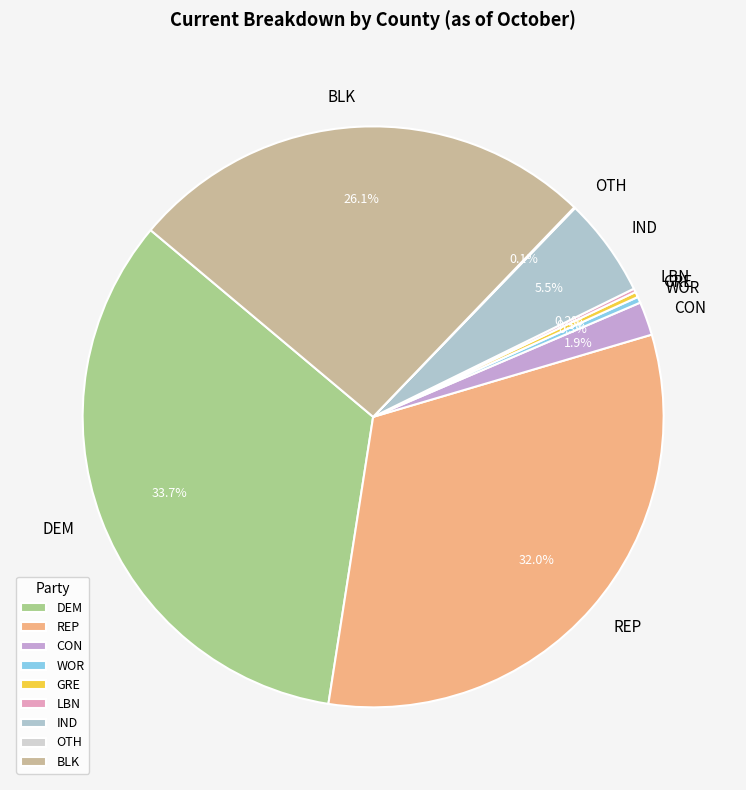

Do BLK and WOR together represent more than half of the pie?

No